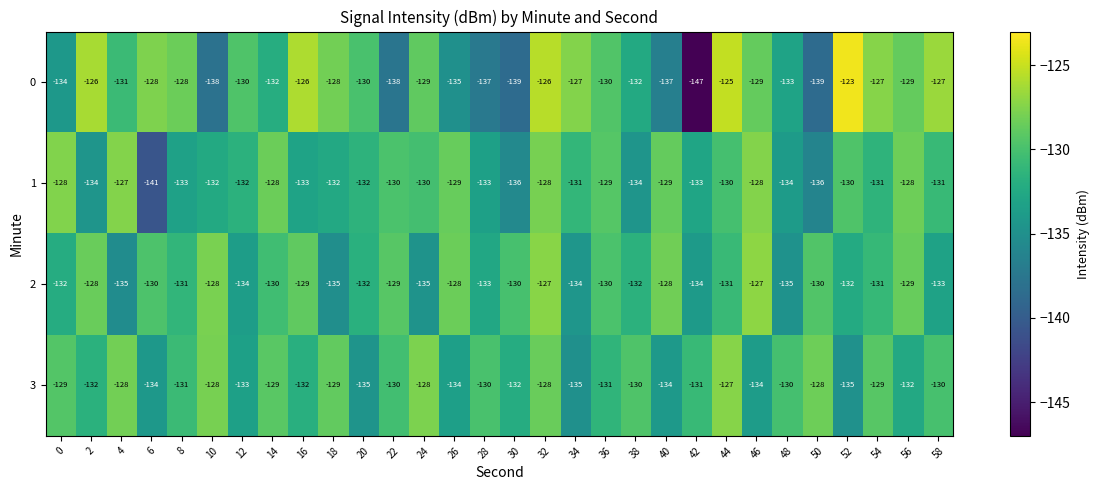

The value of 1 at 2 is -134. True or false?

True